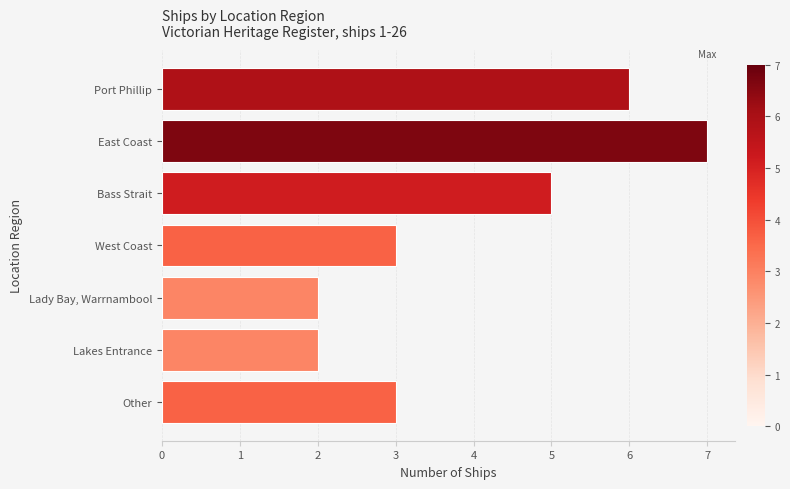

Reading top to bottom, transcribe all the data shown in this chart.

6	7	5	3	2	2	3